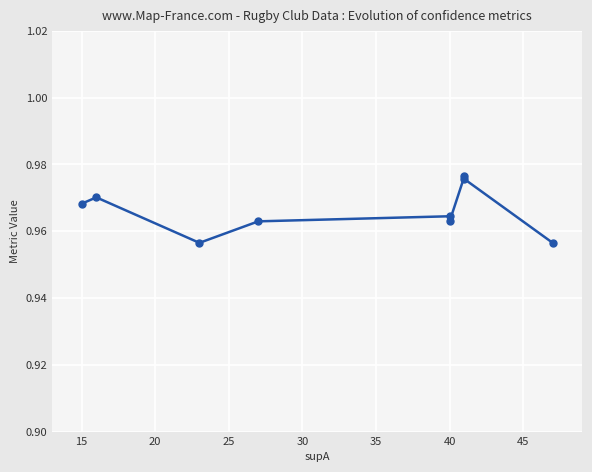

How many points are lower than both their immediate neighbors (excluding endpoints)?

2